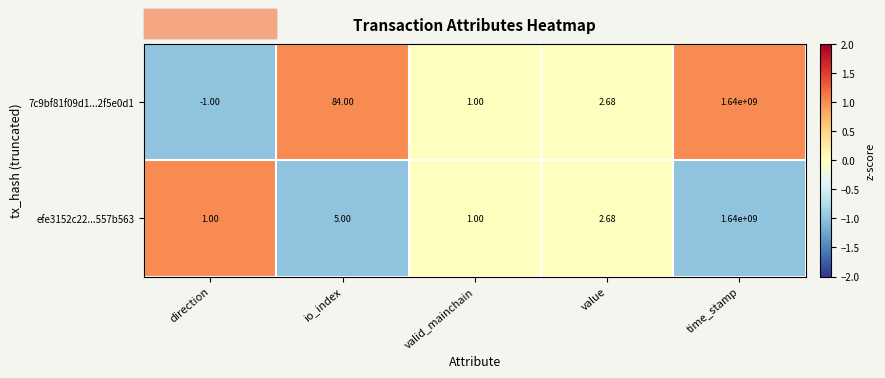

Where does the efe3152c22...557b563 series first go above 2?

io_index